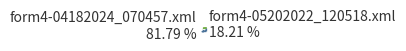

Which slice represents more than half of the pie?

form4-04182024_070457.xml